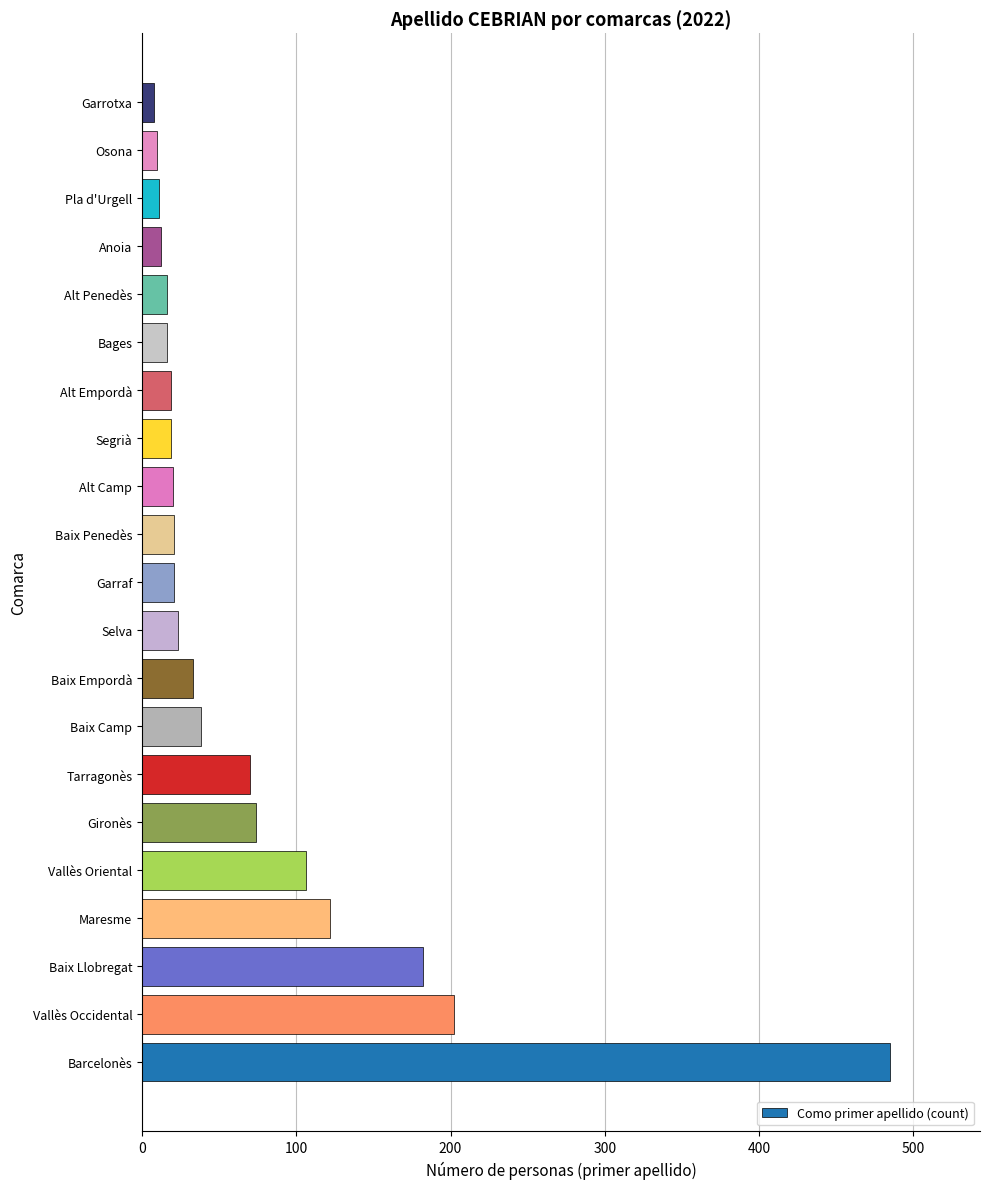

Which has a higher value, Baix Penedès or Baix Camp?

Baix Camp